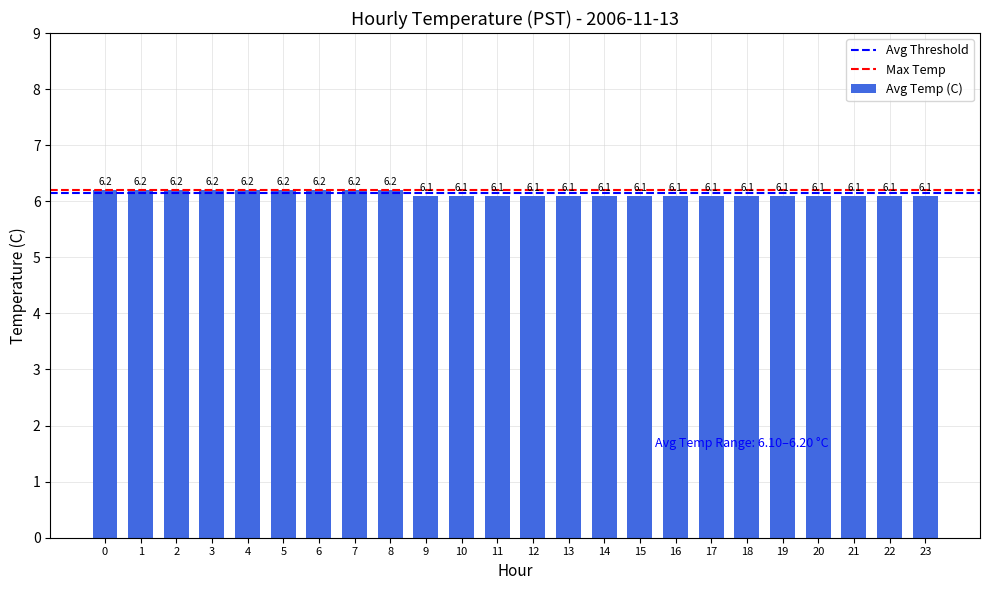

The value at 21 is 6.1. True or false?

True